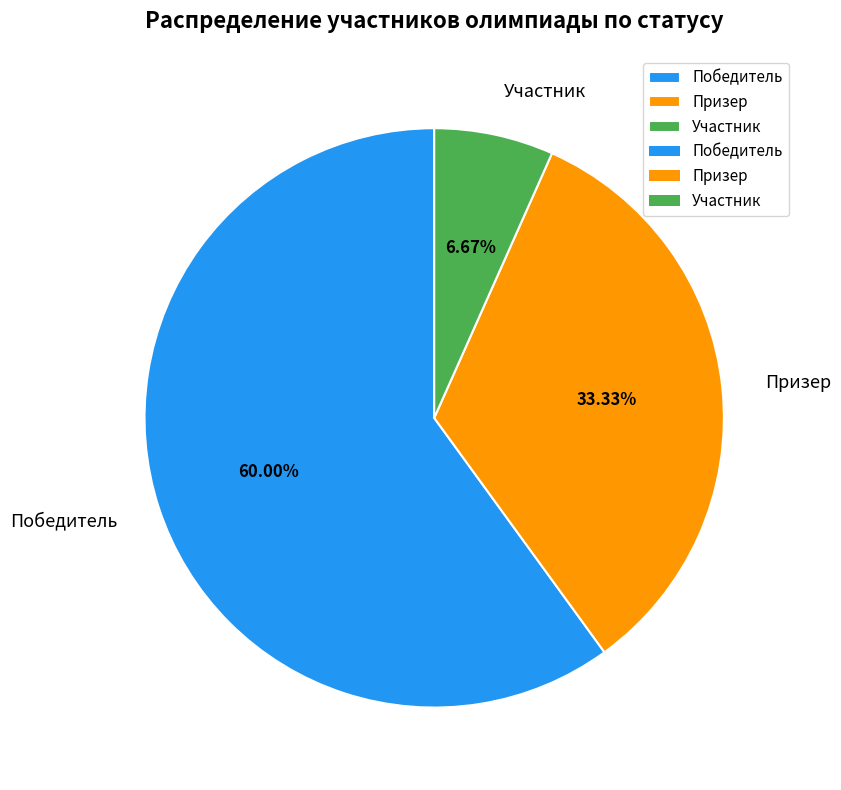

Approximately how many times larger is the value at Участник compared to Победитель?

0.1